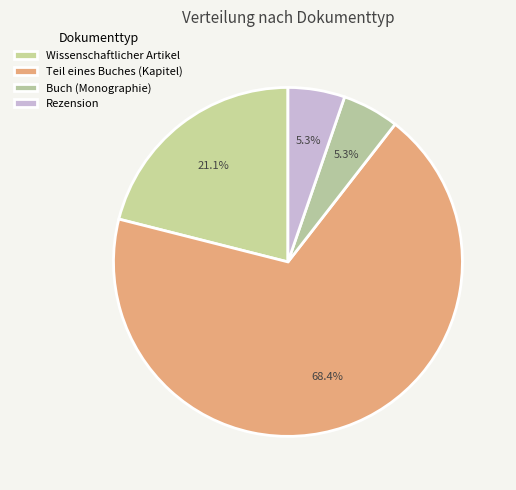

Which slice is the largest?

Teil eines Buches (Kapitel)